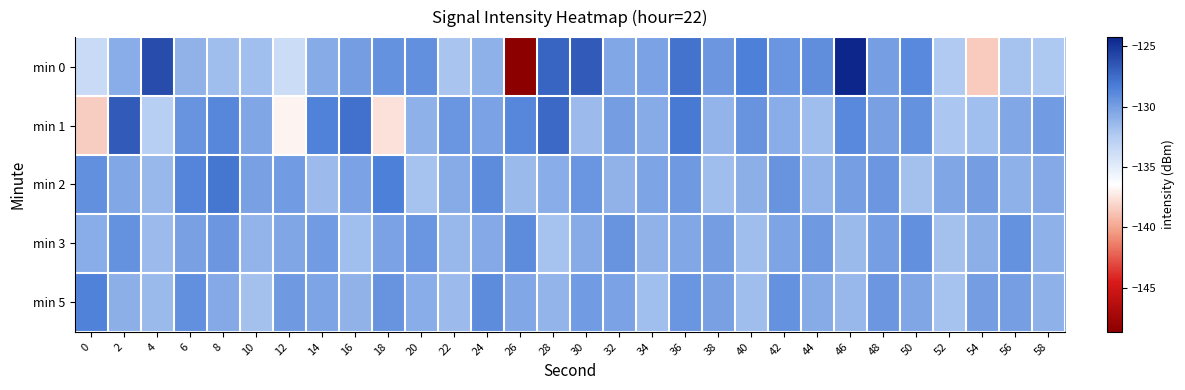

Count the number of data series in this chart.

5